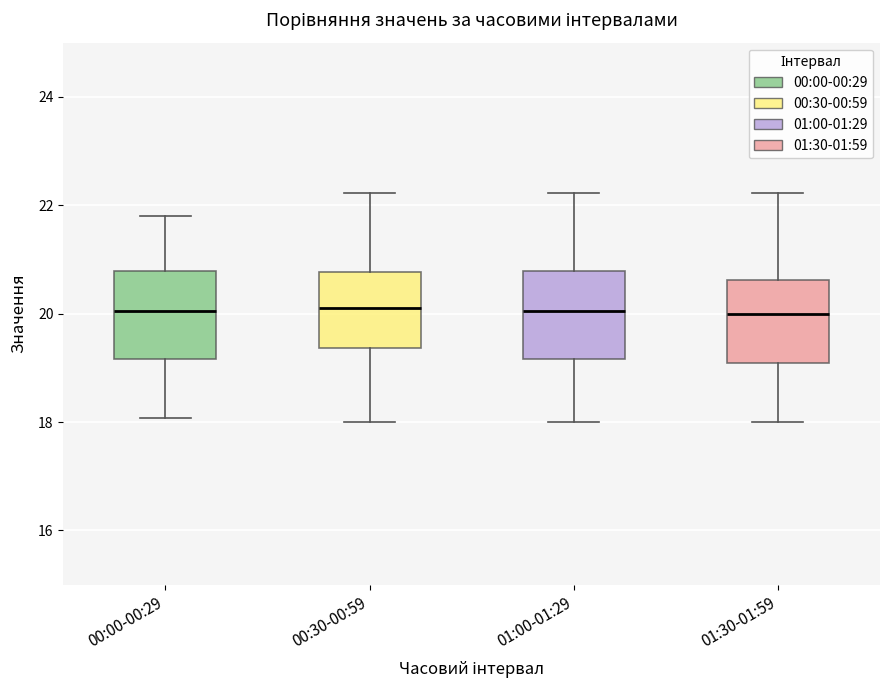

Reading left to right, transcribe this box plot: for each box, give where its median line is, the range the box spans, and where its two whiskers end, as read against the y-axis. The values are not printed on the chart, so give them approximately, as read against the axis.

00:00-00:29: median 20.0, box 19.2 to 20.8, whiskers 18.0 to 21.8
00:30-00:59: median 20.2, box 19.4 to 20.8, whiskers 18.0 to 22.2
01:00-01:29: median 20.0, box 19.2 to 20.8, whiskers 18.0 to 22.2
01:30-01:59: median 20.0, box 19.0 to 20.6, whiskers 18.0 to 22.2